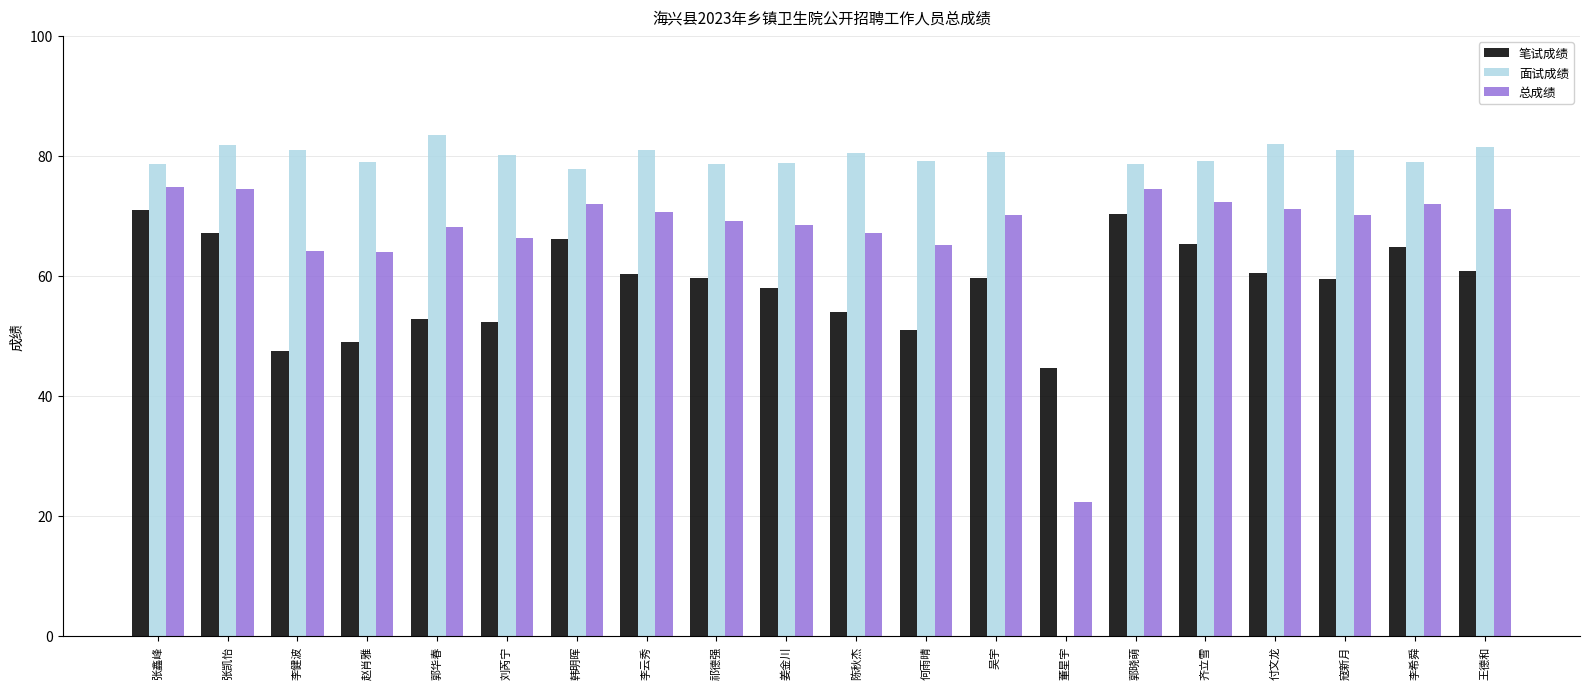

The value of 总成绩 at 董星宇 is 30.6. True or false?

False